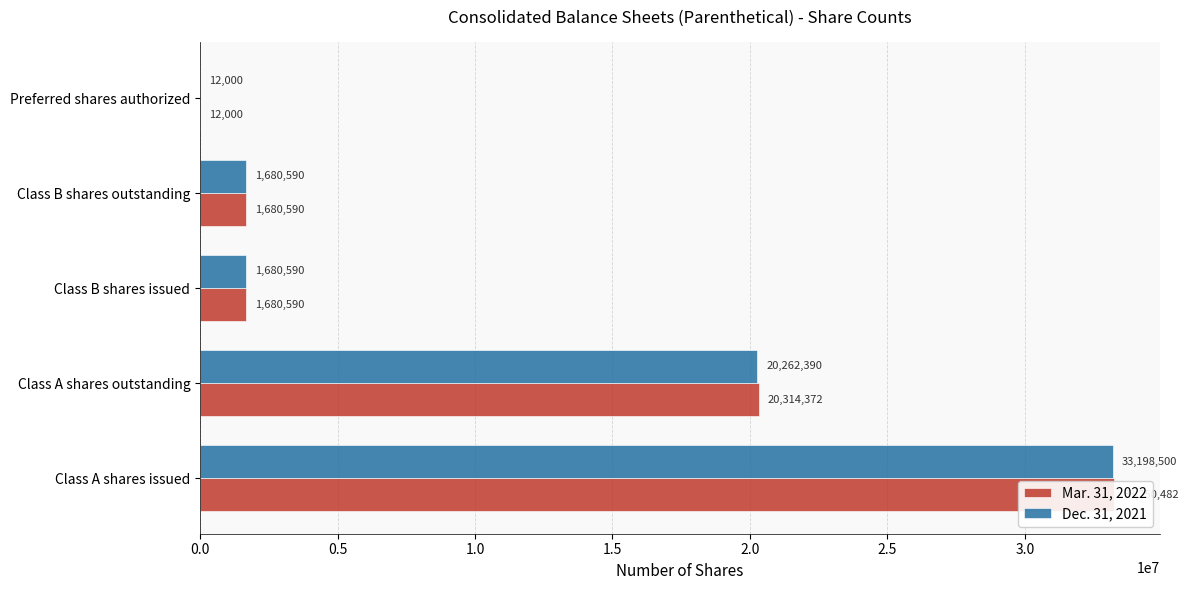

What is the average value of the Dec. 31, 2021 series?

11366814